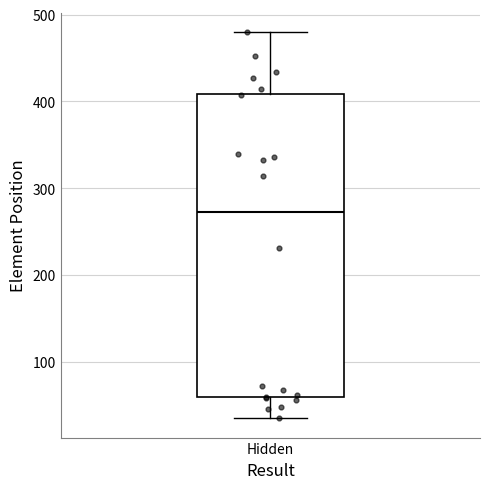

Read this box plot against the y-axis: the position of the median line, the range covered by the box, and the ends of both whiskers. The values are not printed on the chart, so give them approximately, as read against the axis.

median 270, box 60 to 410, whiskers 40 to 480